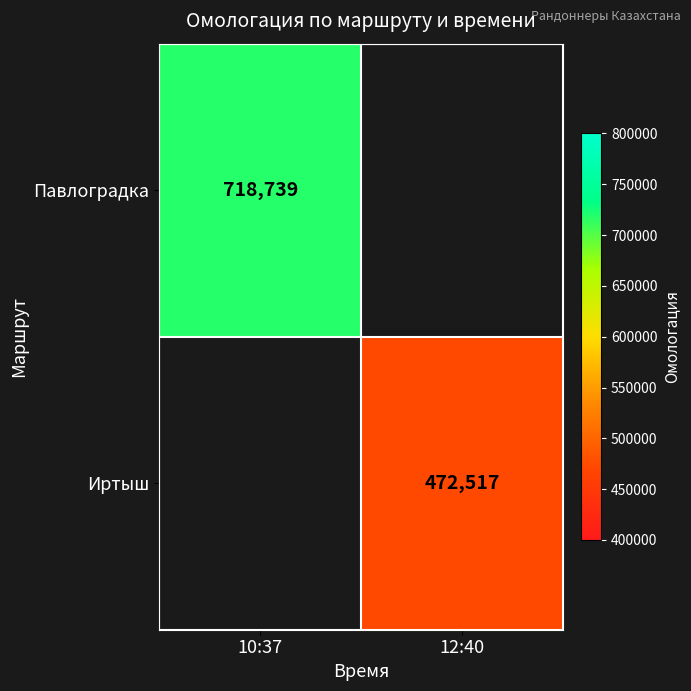

What is the smallest value displayed?

472517.0